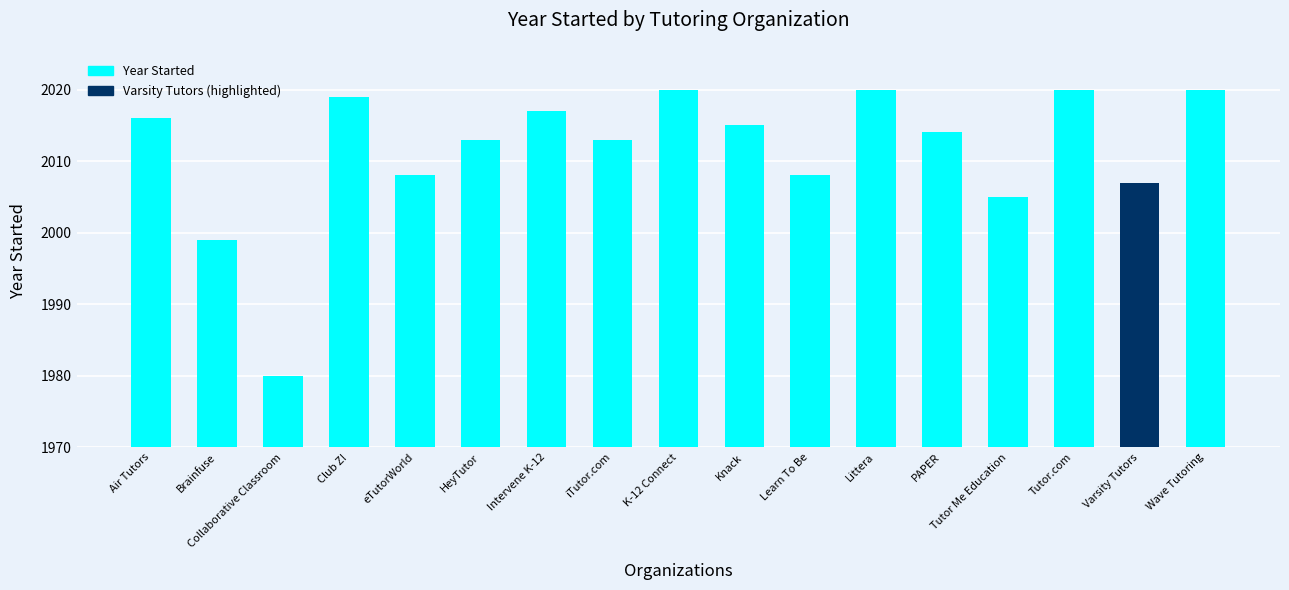

What is the average value?

2011